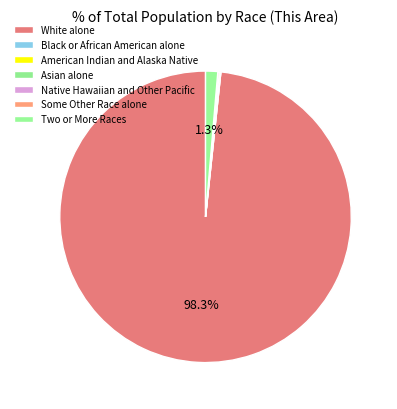

True or false: Asian alone accounts for 0% of the total.

True